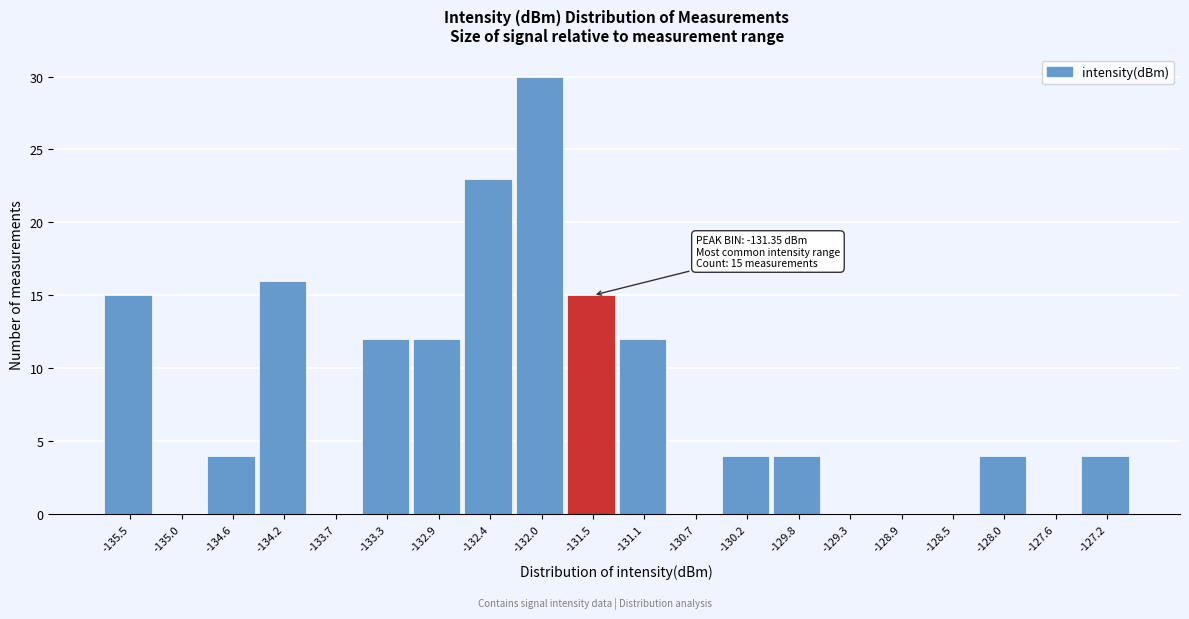

Reading right to left, extract all data points from this chart.

-127.2=4	-127.6=0	-128.0=4	-128.5=0	-128.9=0	-129.3=0	-129.8=4	-130.2=4	-130.7=0	-131.1=12	-131.5=15	-132.0=30	-132.4=23	-132.9=12	-133.3=12	-133.7=0	-134.2=16	-134.6=4	-135.0=0	-135.5=15